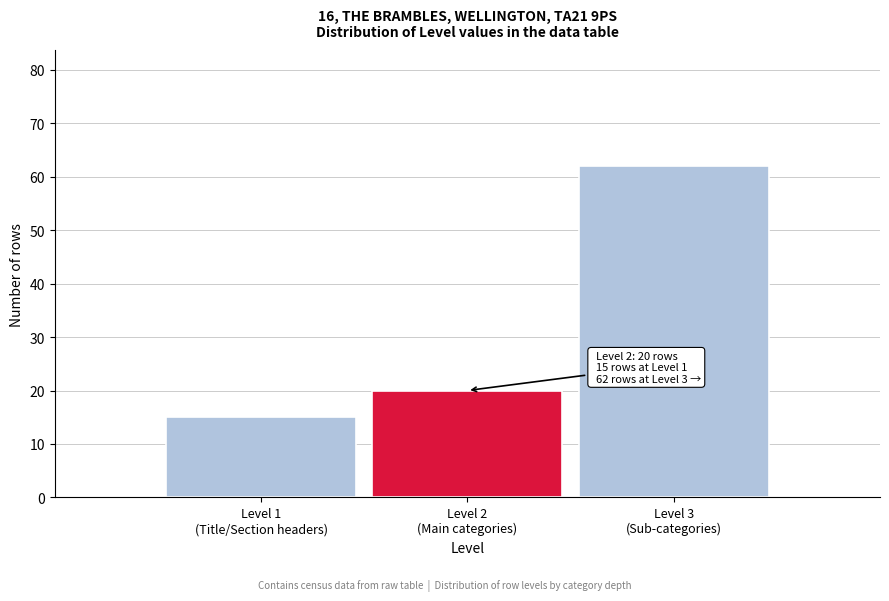

Reading left to right, list all the values displayed in this chart.

15	20	62